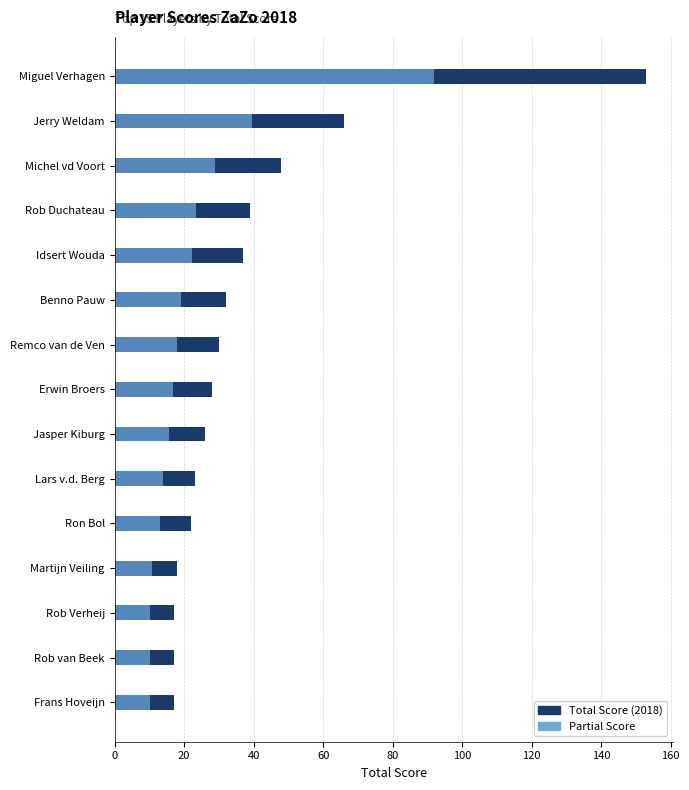

How many values in the Partial Score series are below 16?

7